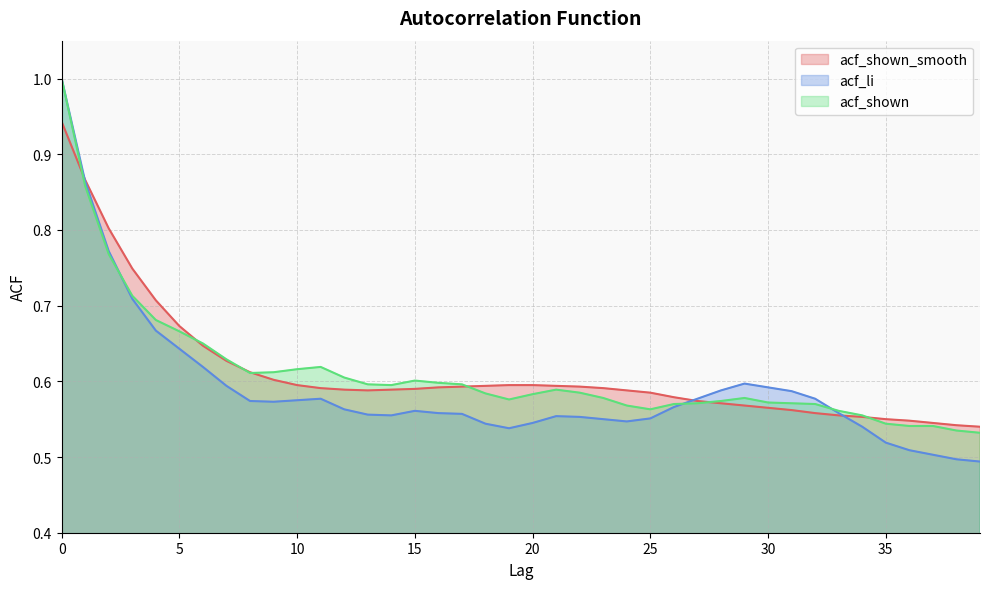

Count the acf_shown_smooth values in the range 0 to 1.

40